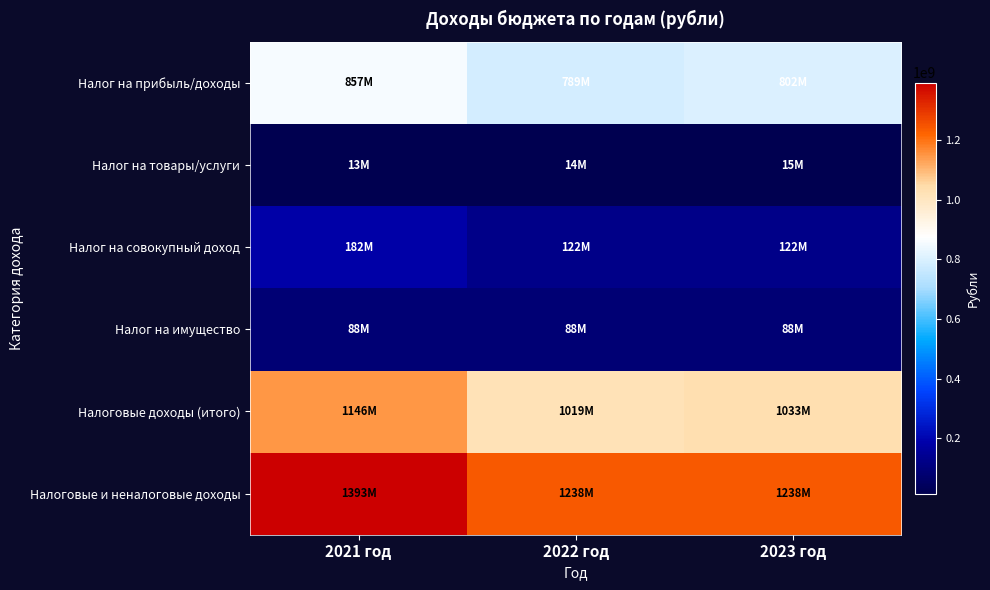

Reading left to right, transcribe all the data shown in this chart.

Налог на прибыль/доходы: 2021 год=857077880	2022 год=788721300	2023 год=802464100
Налог на товары/услуги: 2021 год=13355100	2022 год=14340300	2023 год=14627100
Налог на совокупный доход: 2021 год=181784100	2022 год=122412200	2023 год=122408800
Налог на имущество: 2021 год=87744000	2022 год=87761000	2023 год=87761000
Налоговые доходы (итого): 2021 год=1145914680	2022 год=1019121200	2023 год=1033178900
Налоговые и неналоговые доходы: 2021 год=1393371150	2022 год=1238155940	2023 год=1237904900